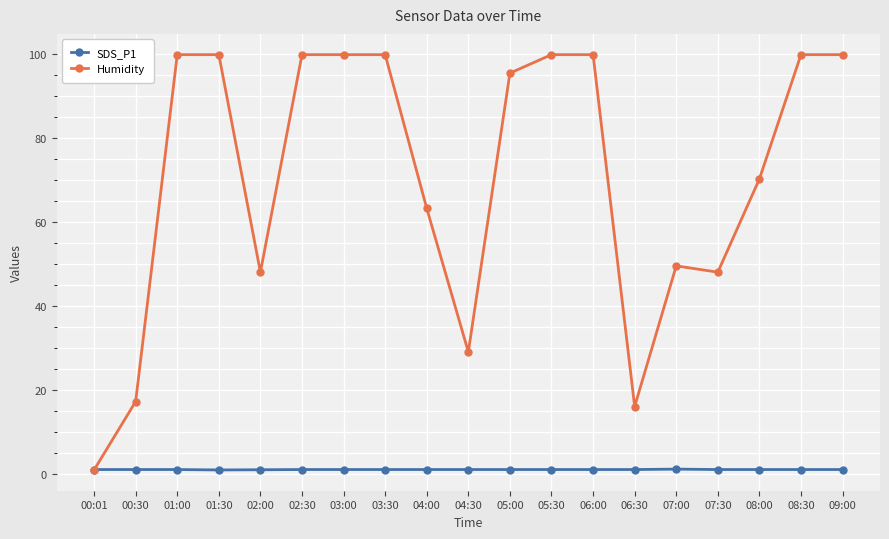

After their last crossing, which series has the higher values: Humidity or SDS_P1?

Humidity